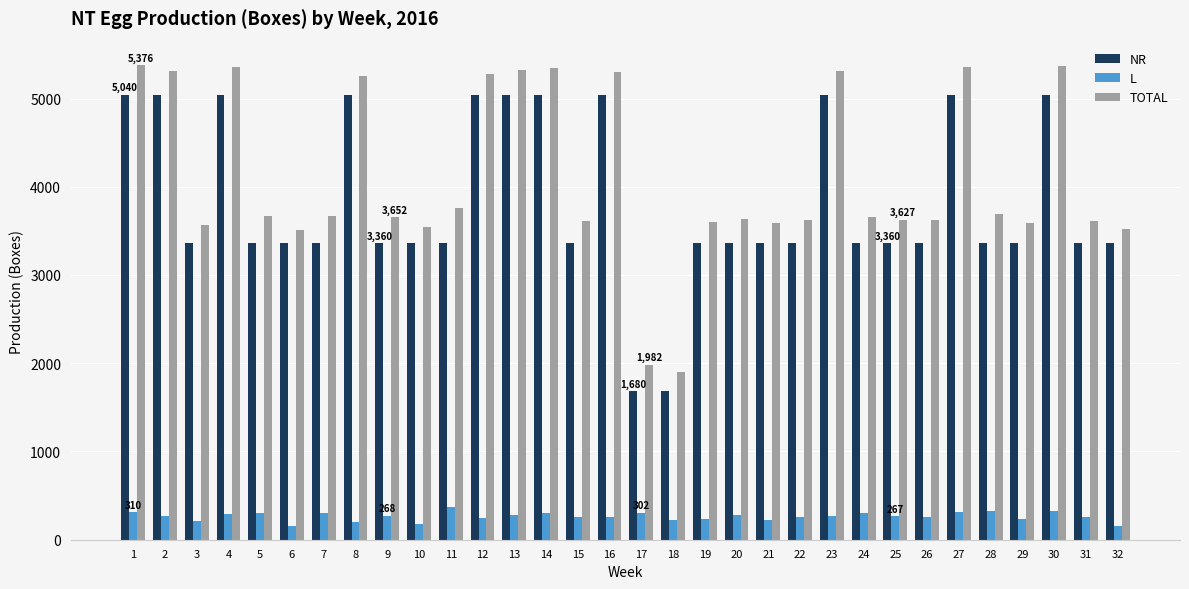

What is the minimum value for TOTAL?

1904